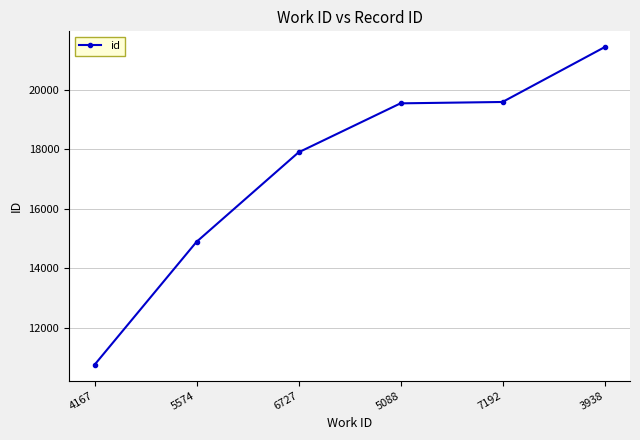

Which category has the highest value across all series?

3938